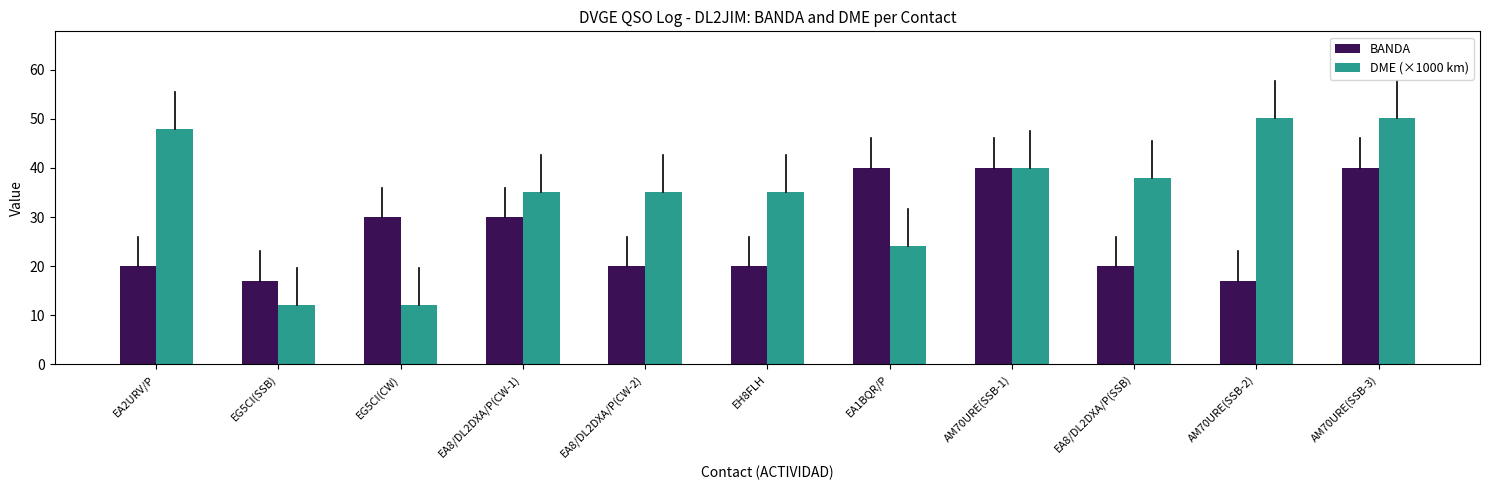

What is the label of the 1st bar from the right?

AM70URE(SSB-3)